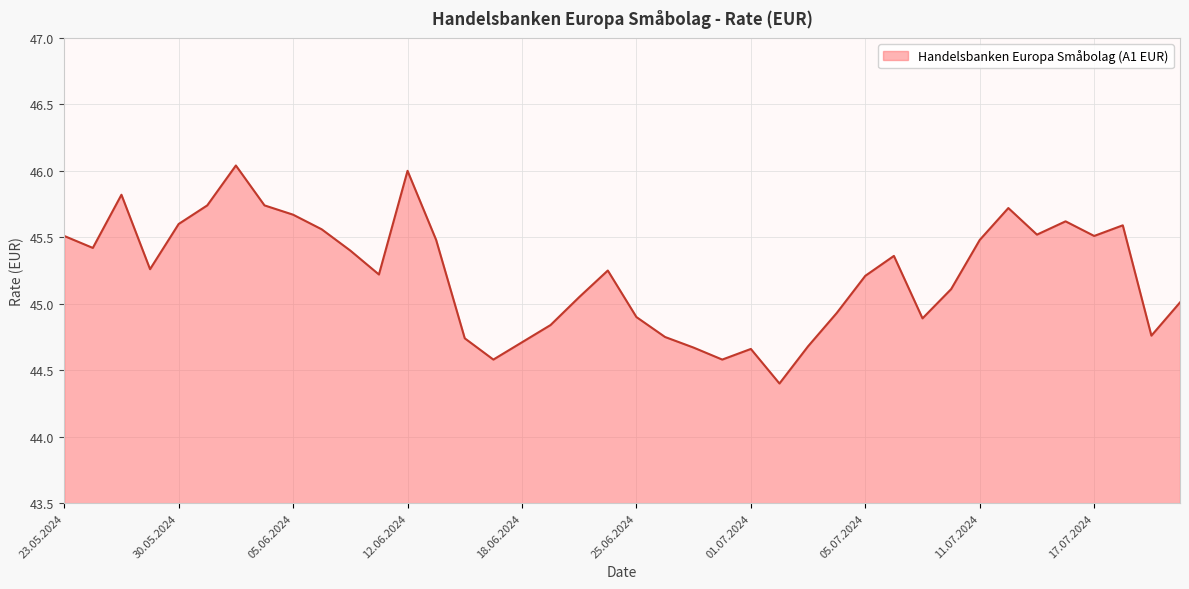

What is the difference between the second highest and second lowest values?

1.4